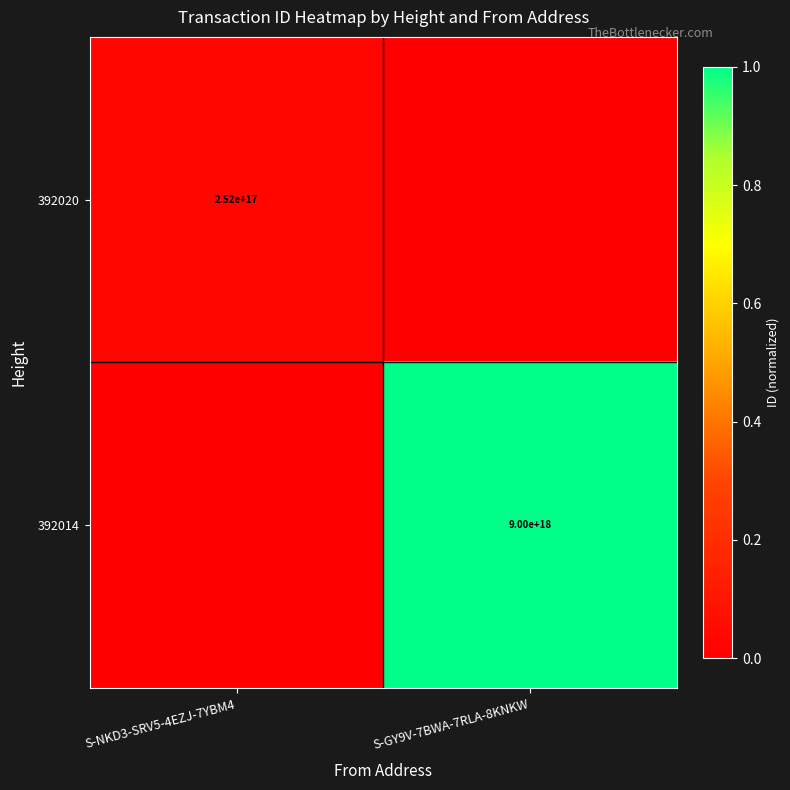

The 392014 series shows 13068328578302572544 at S-GY9V-7BWA-7RLA-8KNKW. True or false?

False